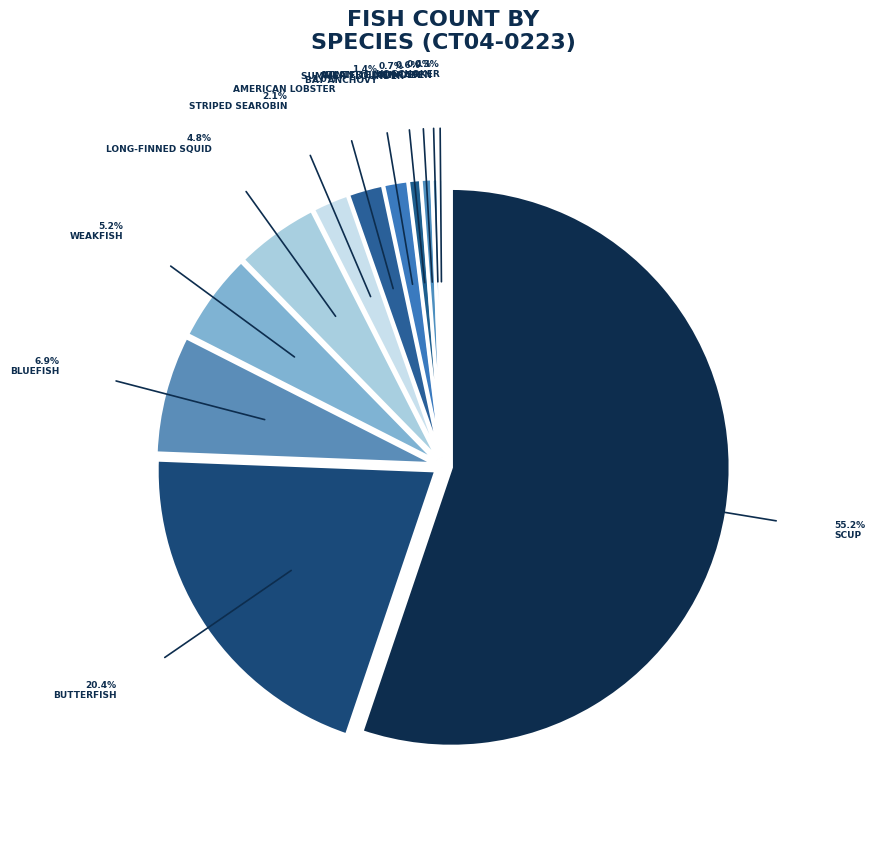

Which slice is the smallest?

HOGCHOKER